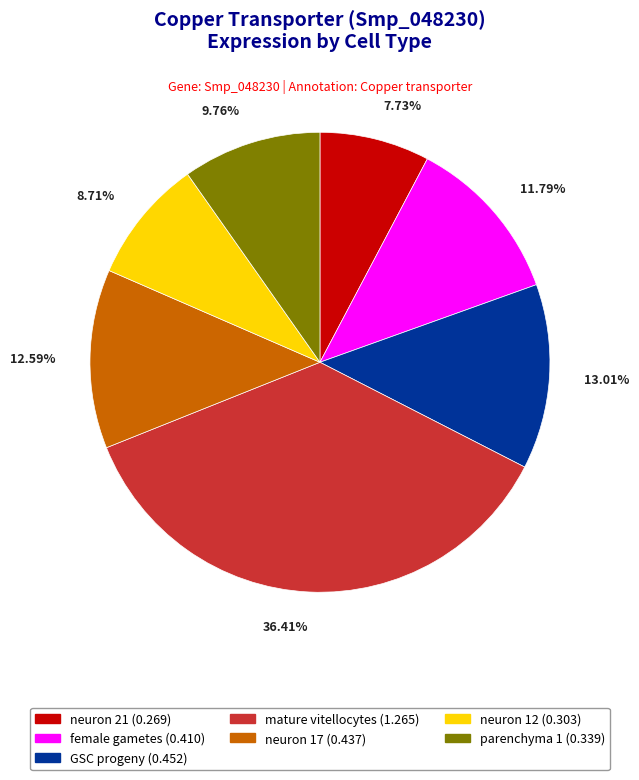

What is the largest slice in the pie chart?

mature vitellocytes